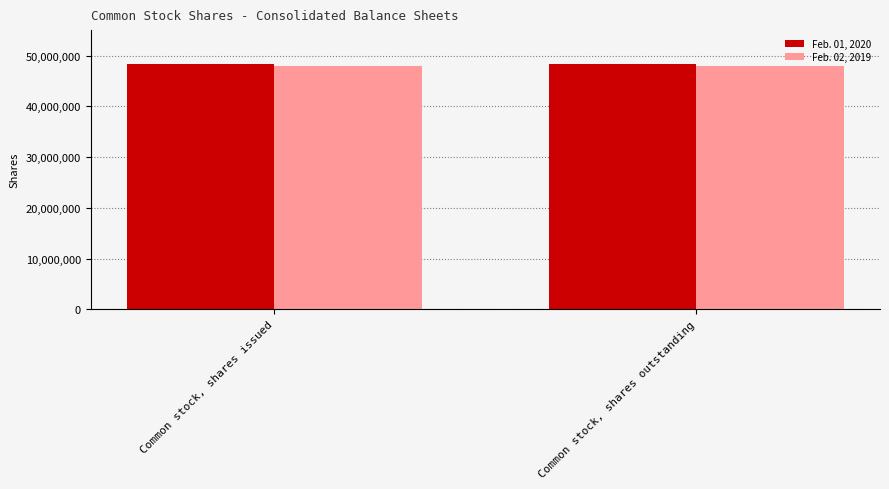

Rank the series at Common stock, shares outstanding from lowest to highest value.

Feb. 02, 2019, Feb. 01, 2020